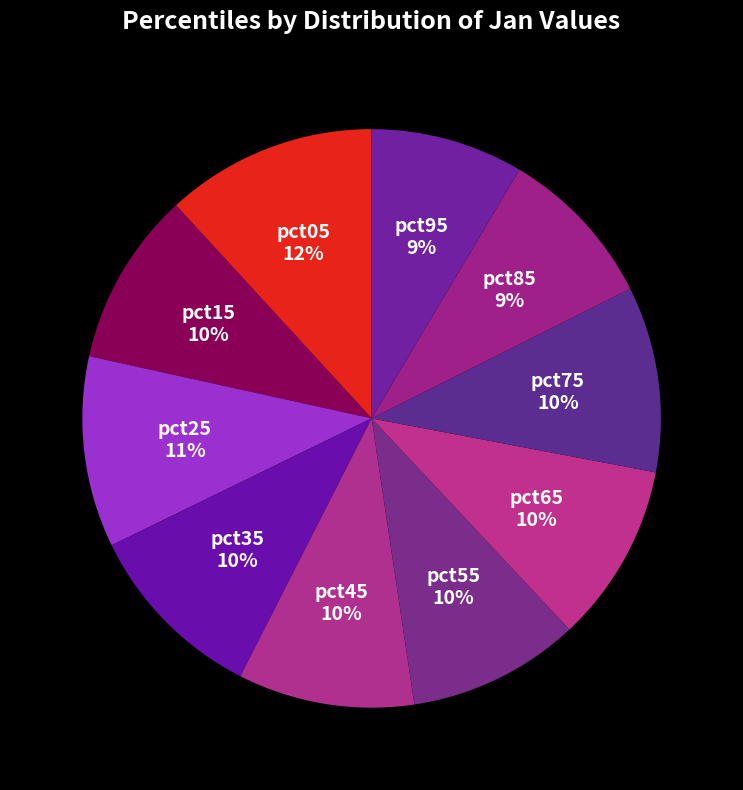

Is pct75 the majority of the pie?

No